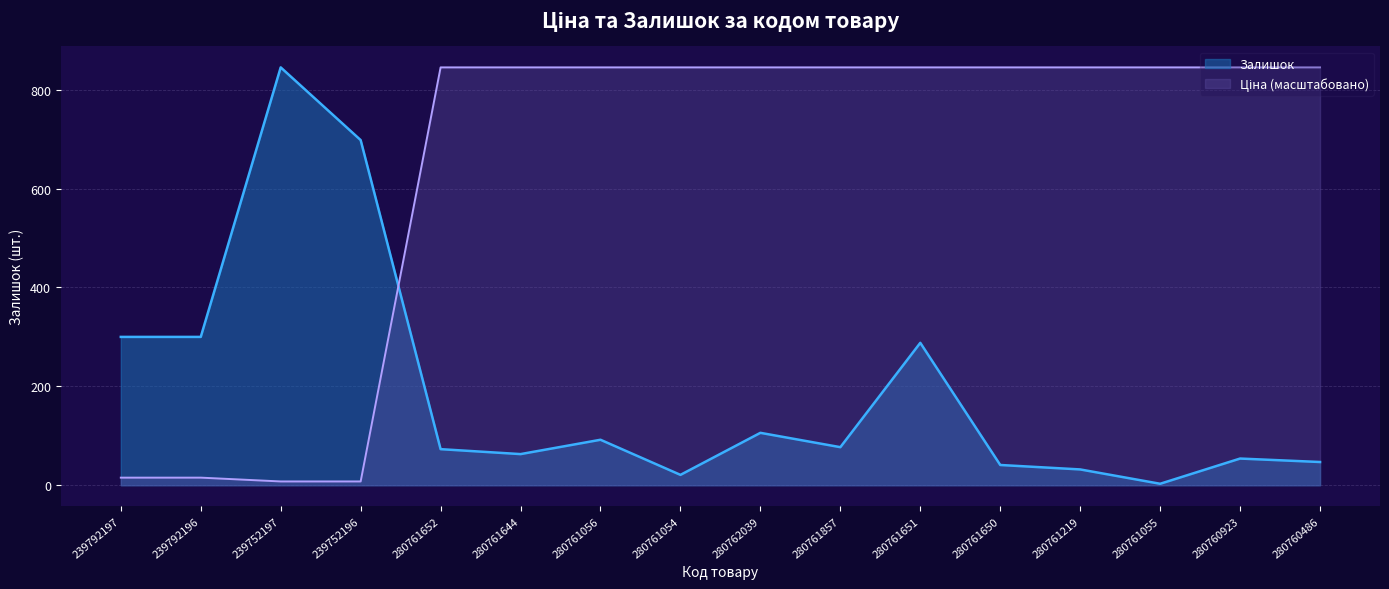

What is the average value of the Залишок series?

190.0